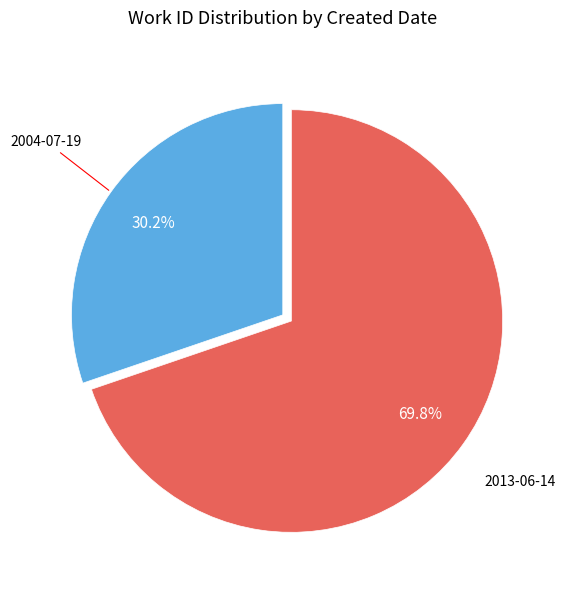

How many slices are in this pie chart?

2